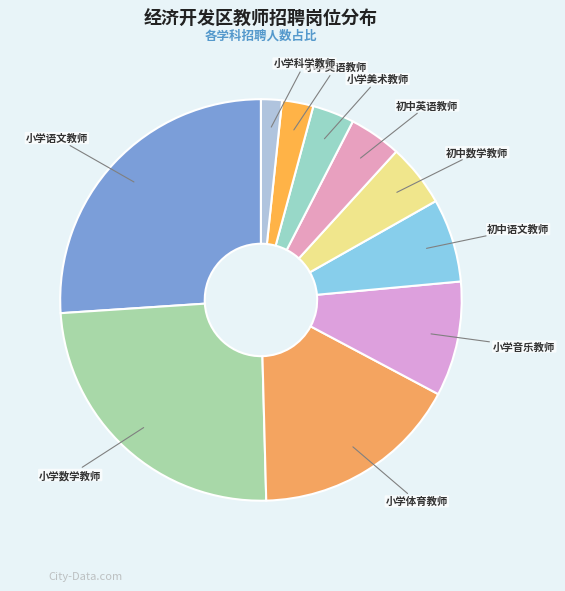

What is the smallest slice in the pie chart?

小学科学教师